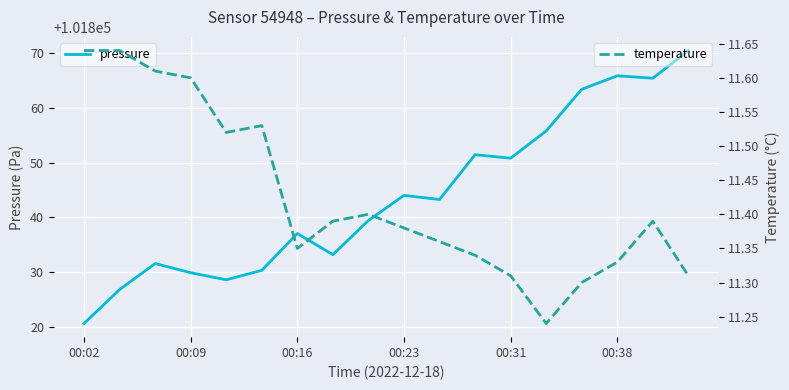

At which category is the sum across all series the highest?

17